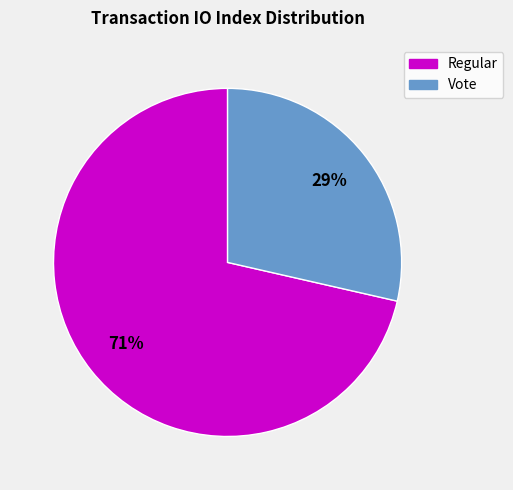

To the nearest percent, what is the average slice percentage?

50%